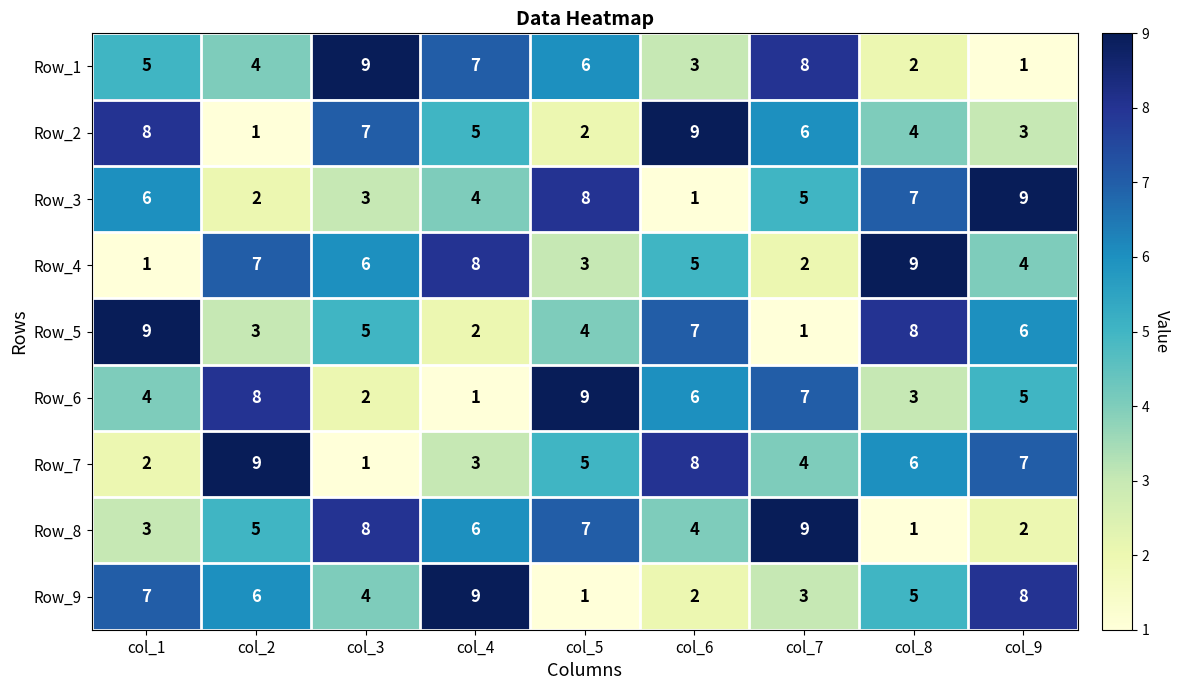

What is the difference between the maximum and second lowest values in the Row_7 series?

7